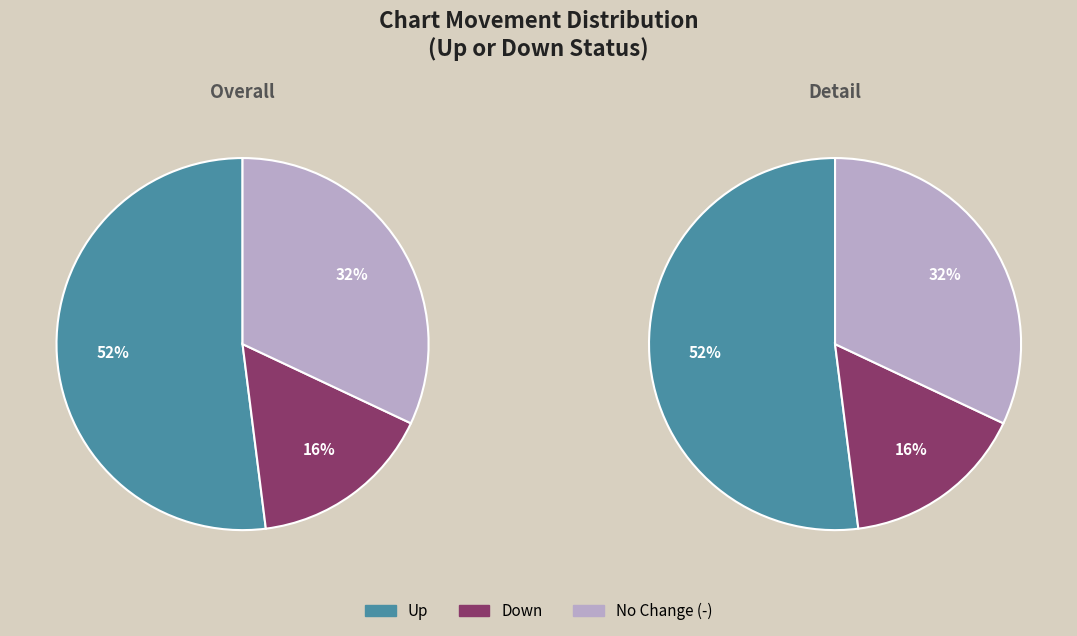

Which category has the smallest portion of the pie?

down